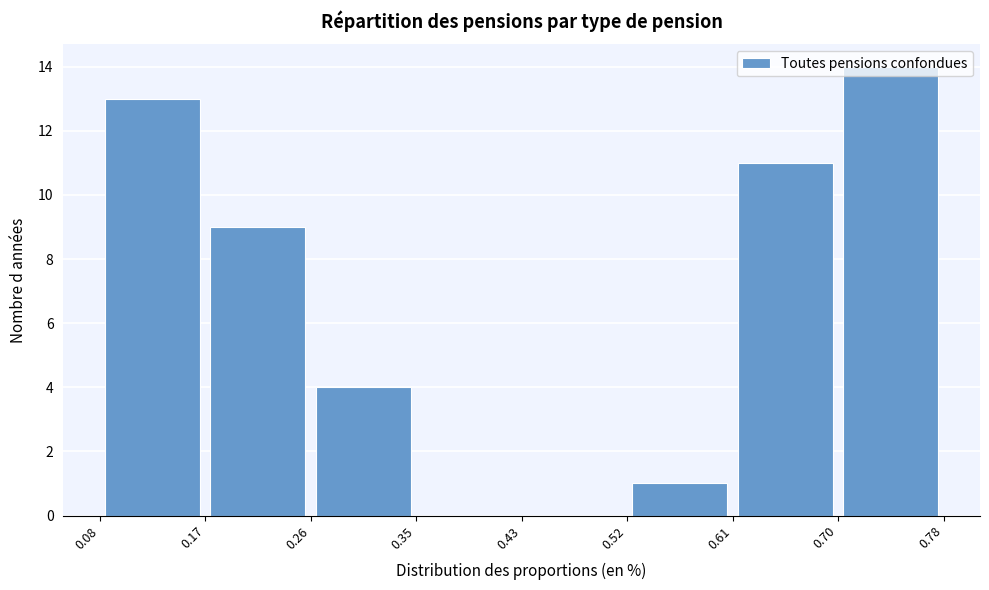

How tall is the bar that spans 0.08 to 0.17 on the x-axis? The values are not printed on the chart, so give them approximately, as read against the axis.

13